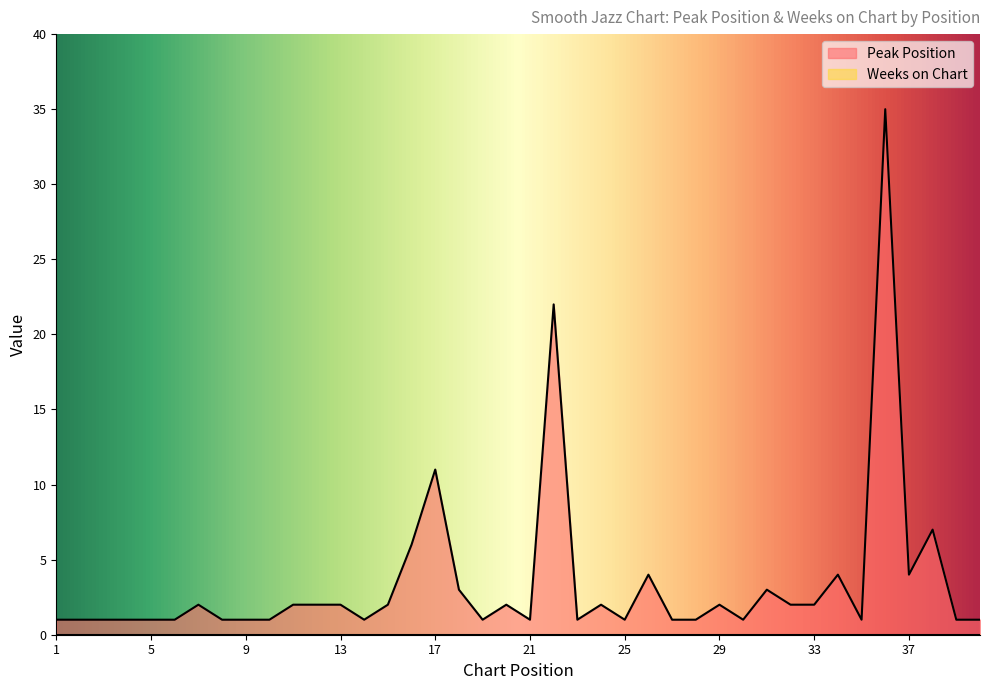

What is the change in value from 10 to 36?

+34